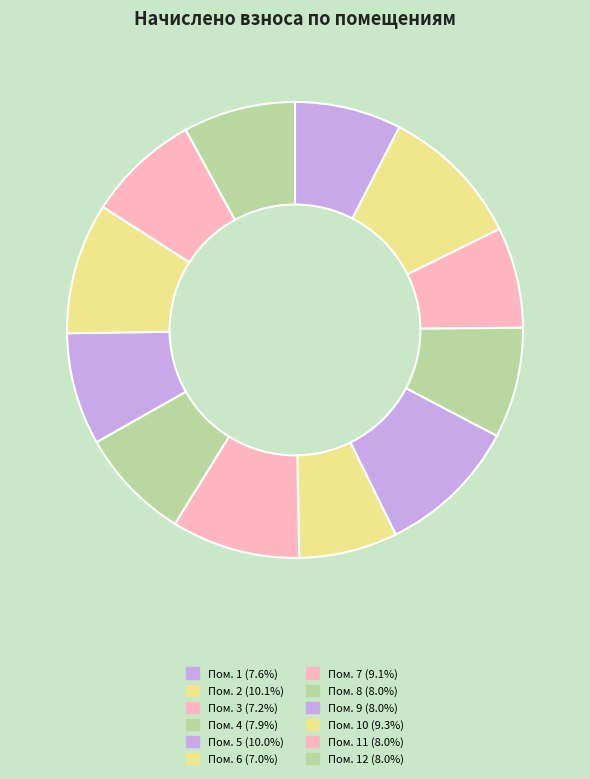

Is there any slice that represents more than half of the pie?

No